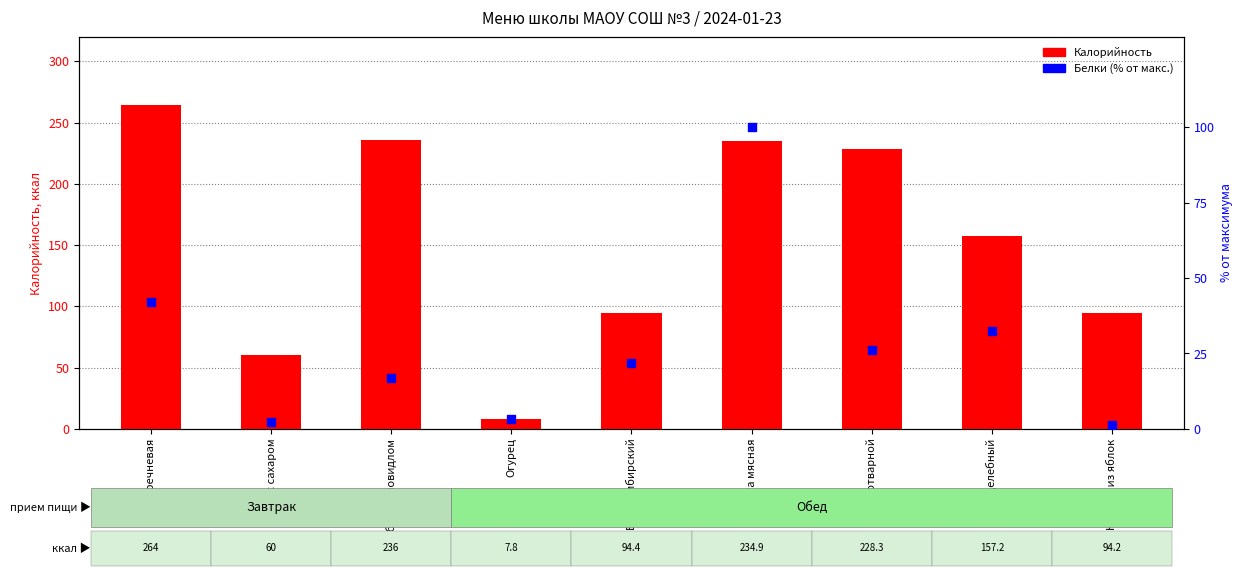

What is the total value across all series at Бутерброд с повидлом?

252.8